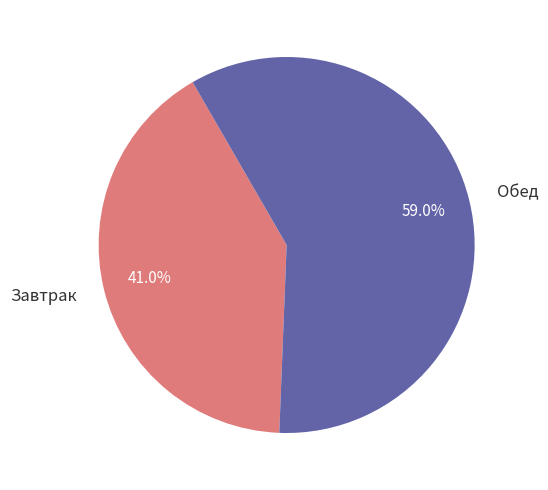

What percentage is NOT represented by Завтрак?

59.0%